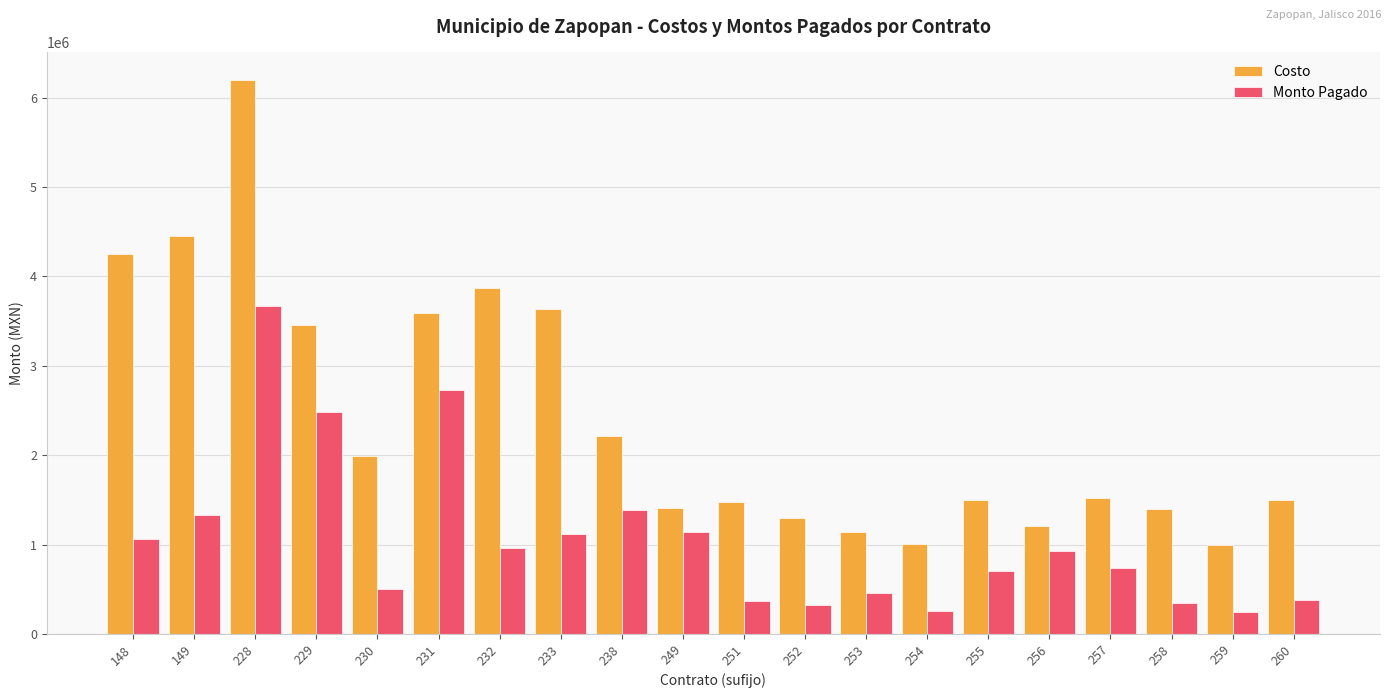

The value of Monto Pagado at 252 is 324603.8. True or false?

True